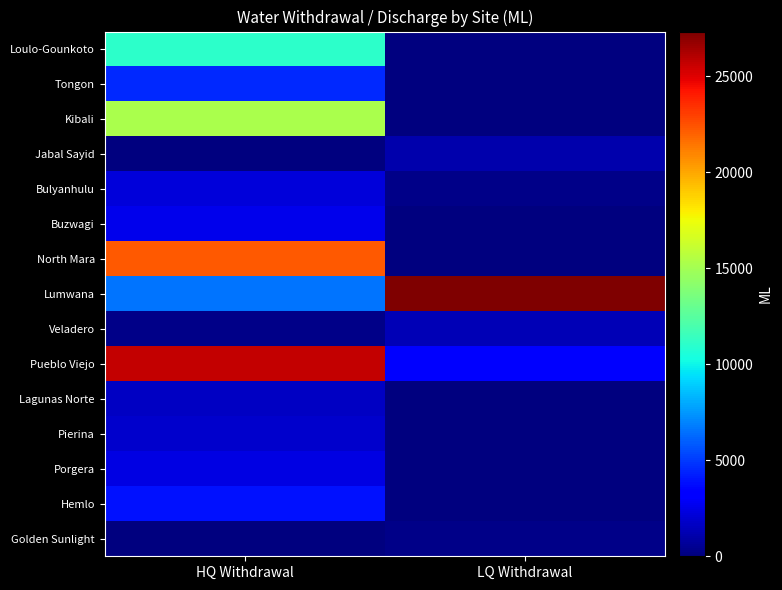

At which category is the sum across all series the highest?

HQ Withdrawal